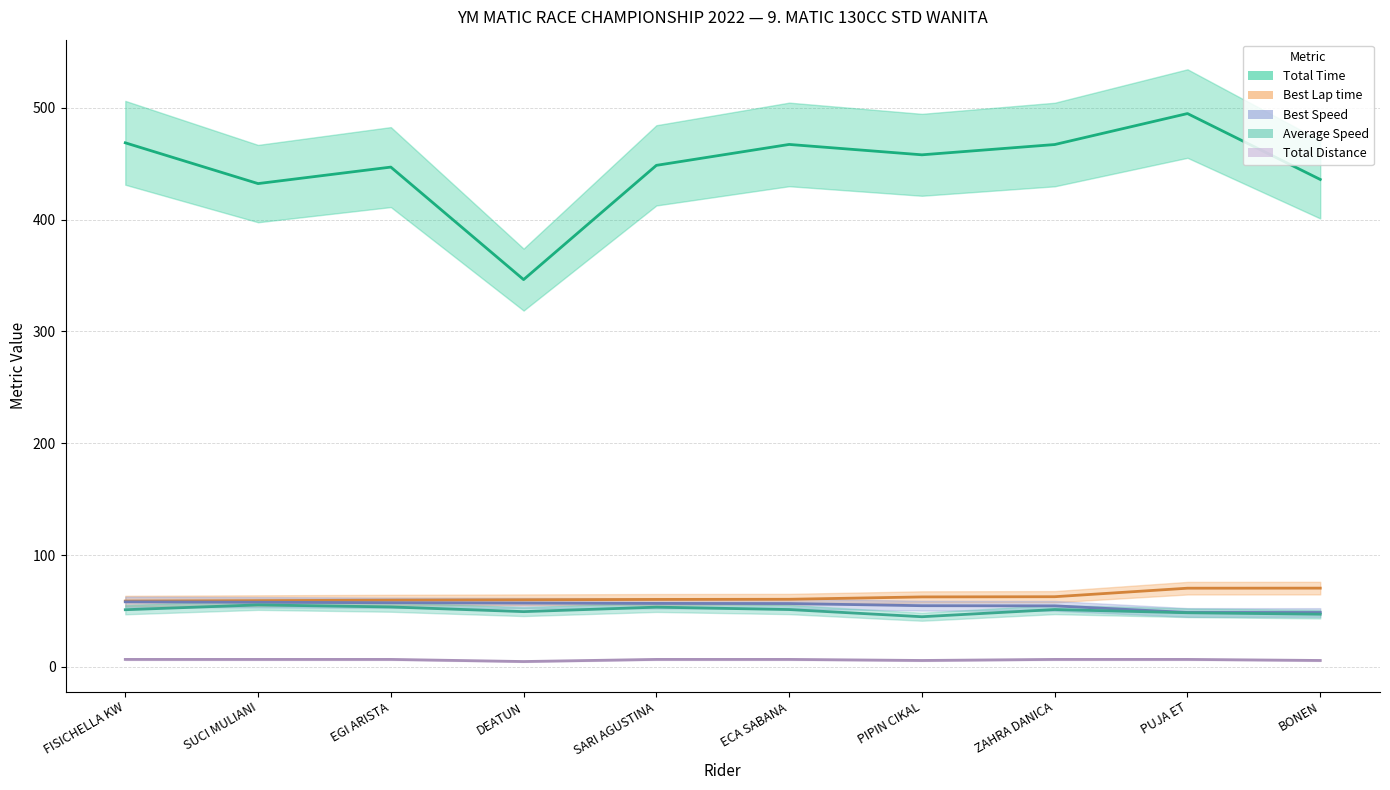

Reading left to right, transcribe all the data shown in this chart.

Total Time: 468.6	432.2	446.9	346.3	448.5	467.2	457.9	467.1	494.8	435.9
Best Lap time: 58.8	59.2	59.6	60.0	60.3	60.4	62.5	62.7	70.3	70.4
Best Speed: 58.1	57.8	57.3	57.0	56.7	56.6	54.7	54.5	48.6	48.6
Average Speed: 51.1	55.4	53.6	49.4	53.4	51.2	44.8	51.3	48.4	47.1
Total Distance: 6.7	6.7	6.7	4.8	6.7	6.7	5.7	6.7	6.7	5.7